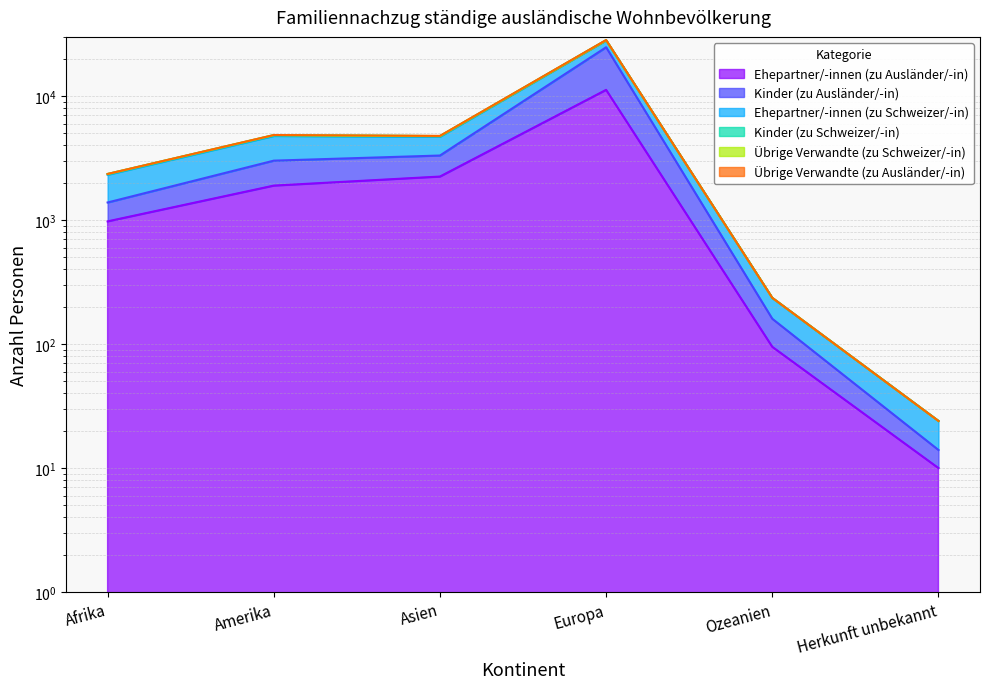

Between Asien and Amerika, which is larger?

Asien